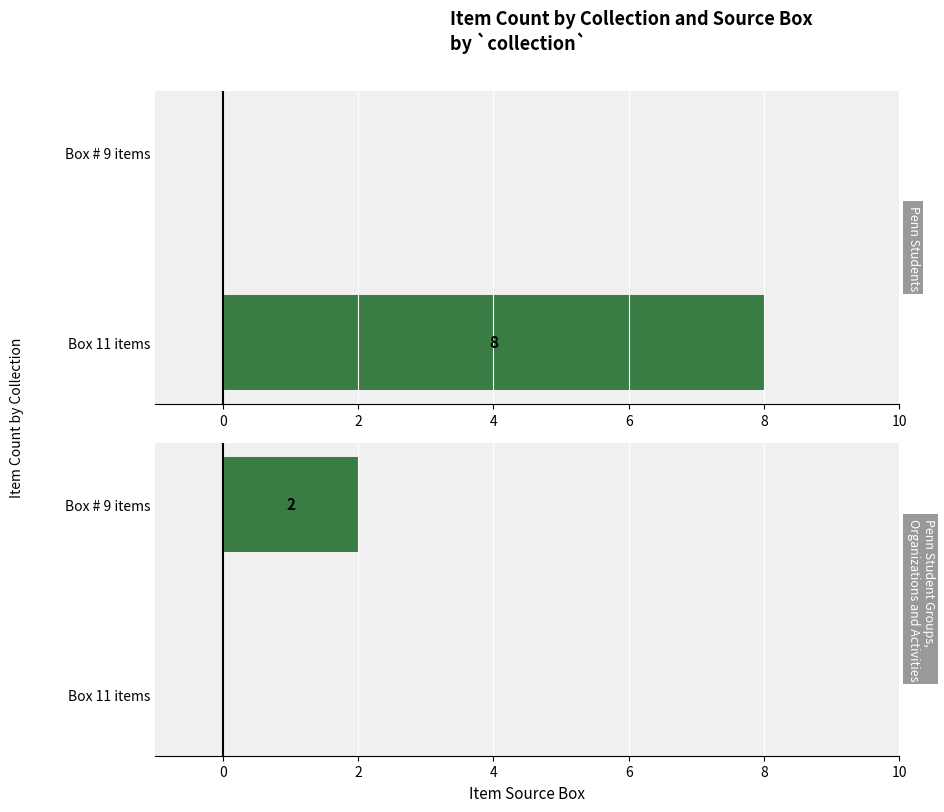

At Box 11 items, list the series in order from smallest to largest.

Penn Student Groups,
Organizations and Activities, Penn Students